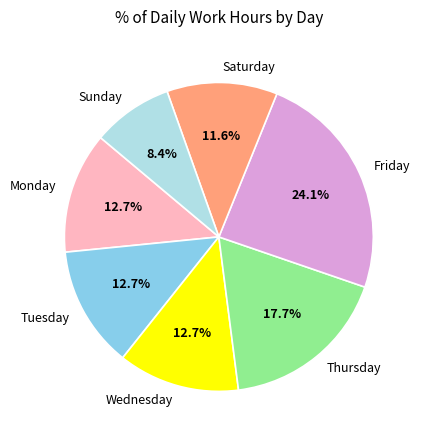

Which slice is the largest?

Friday